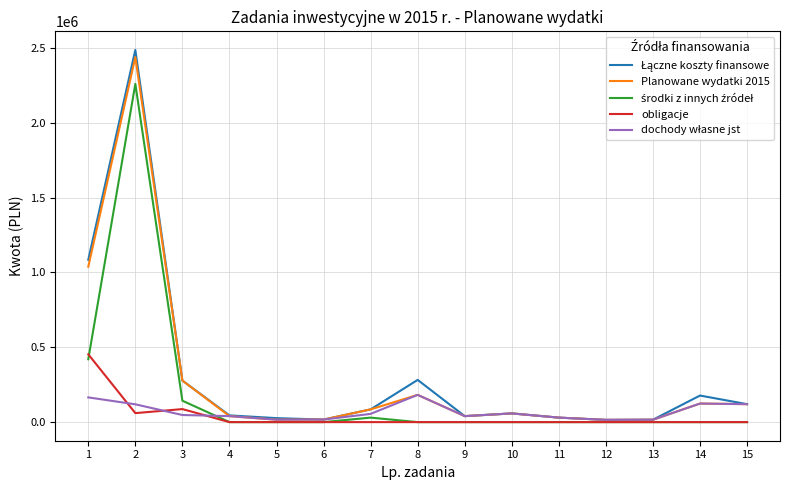

What is the maximum value for obligacje?

453000